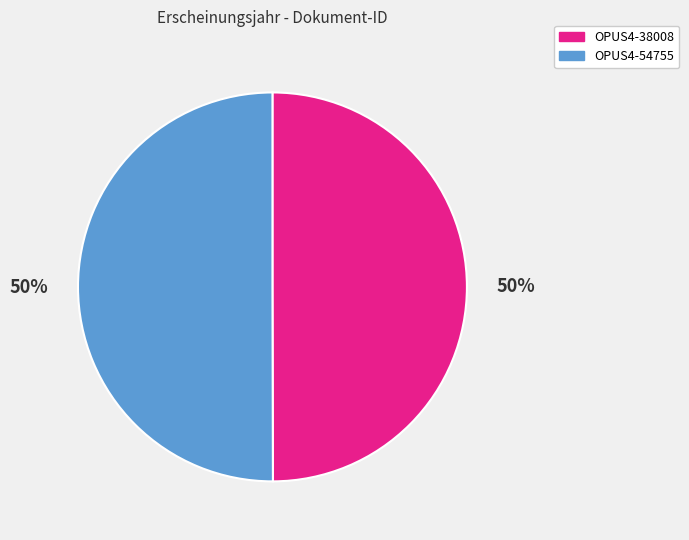

To the nearest percent, what is the average slice percentage?

50%